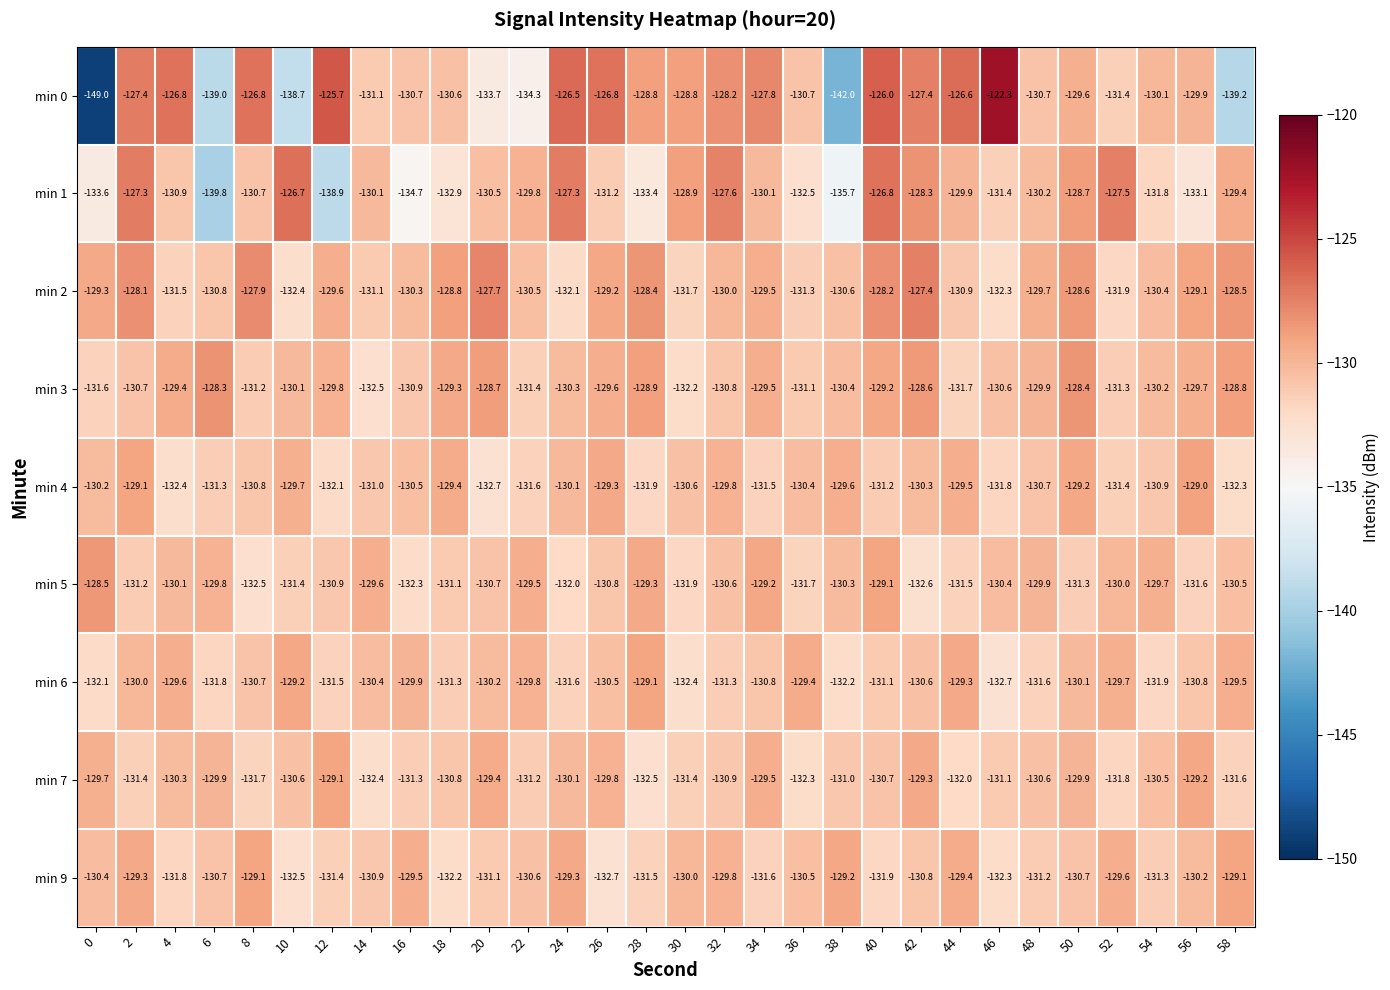

Is it true that min 5 equals -131.2 at 2?

True